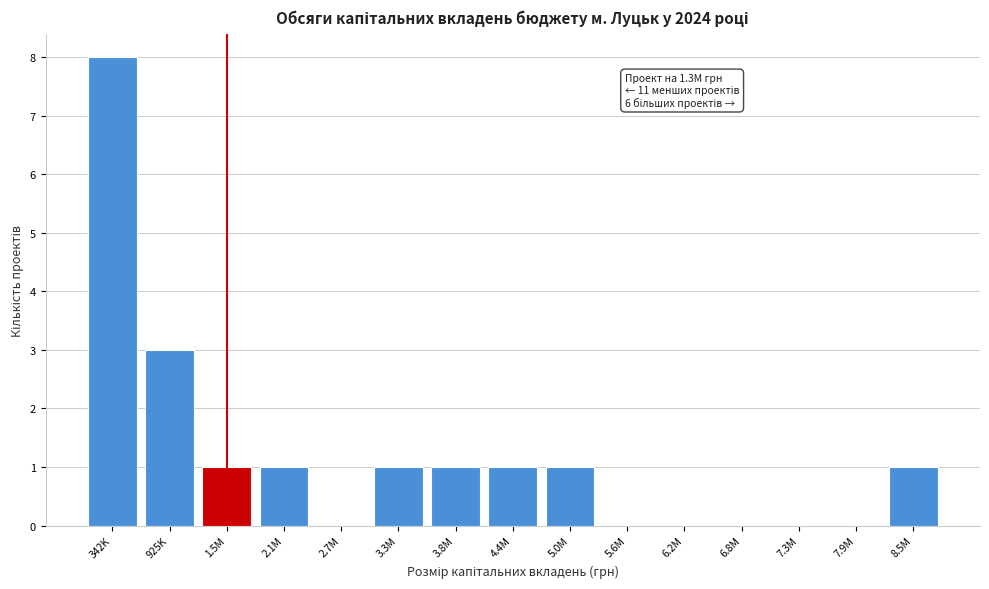

Reading right to left, extract all data points from this chart.

8.5M=1	7.9M=0	7.3M=0	6.8M=0	6.2M=0	5.6M=0	5.0M=1	4.4M=1	3.8M=1	3.3M=1	2.7M=0	2.1M=1	1.5M=1	925K=3	342K=8